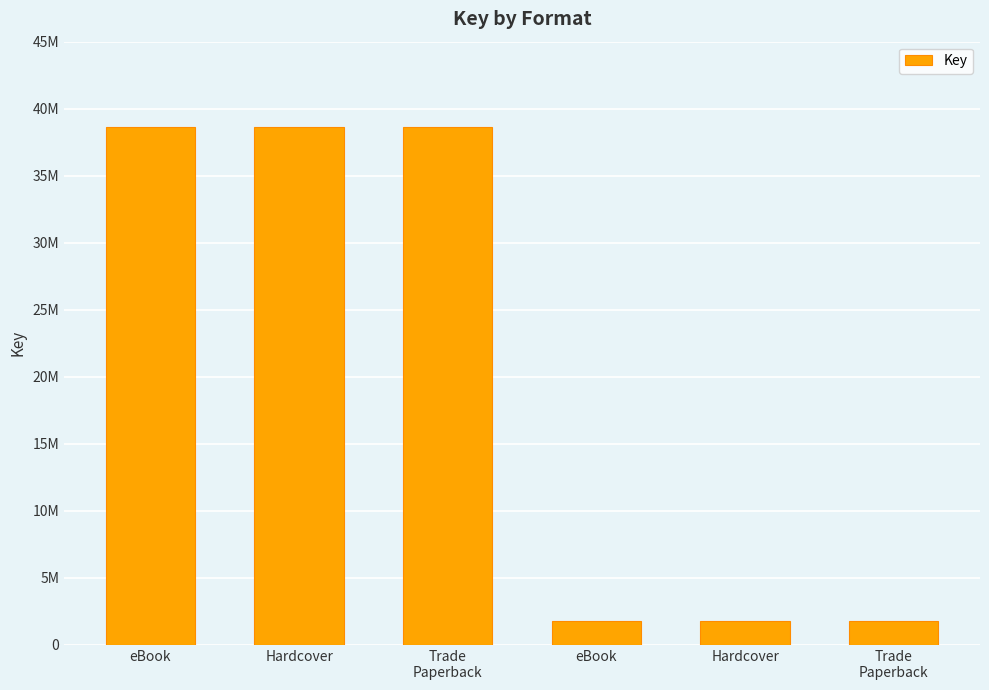

True or false: the data shows 1819390 at eBook.

True